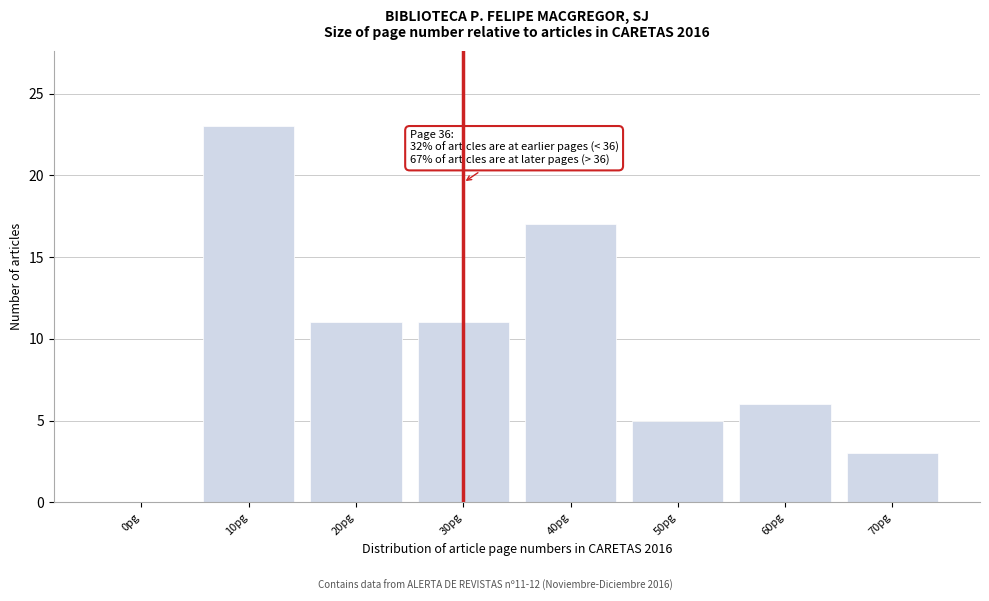

Reading left to right, list all the values displayed in this chart.

0pg=0	10pg=23	20pg=11	30pg=11	40pg=17	50pg=5	60pg=6	70pg=3